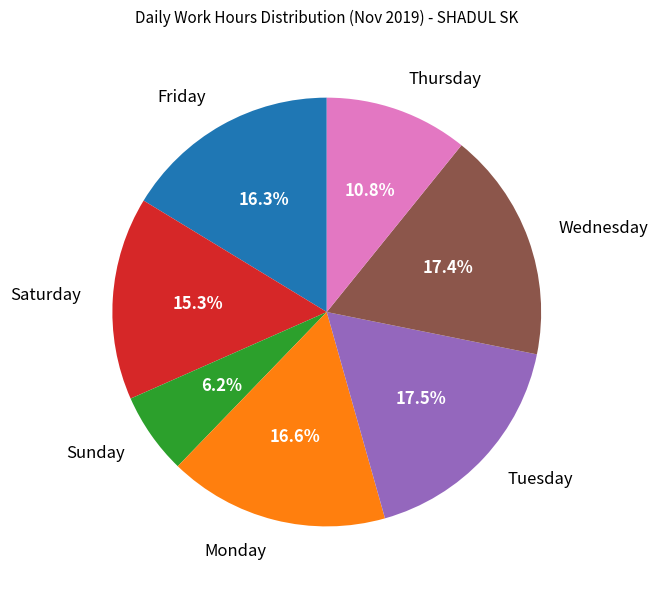

Is Saturday the majority of the pie?

No